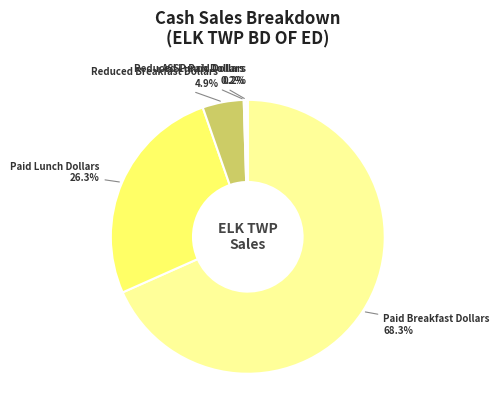

How much of the chart is everything except Reduced Breakfast Dollars?

95.1%